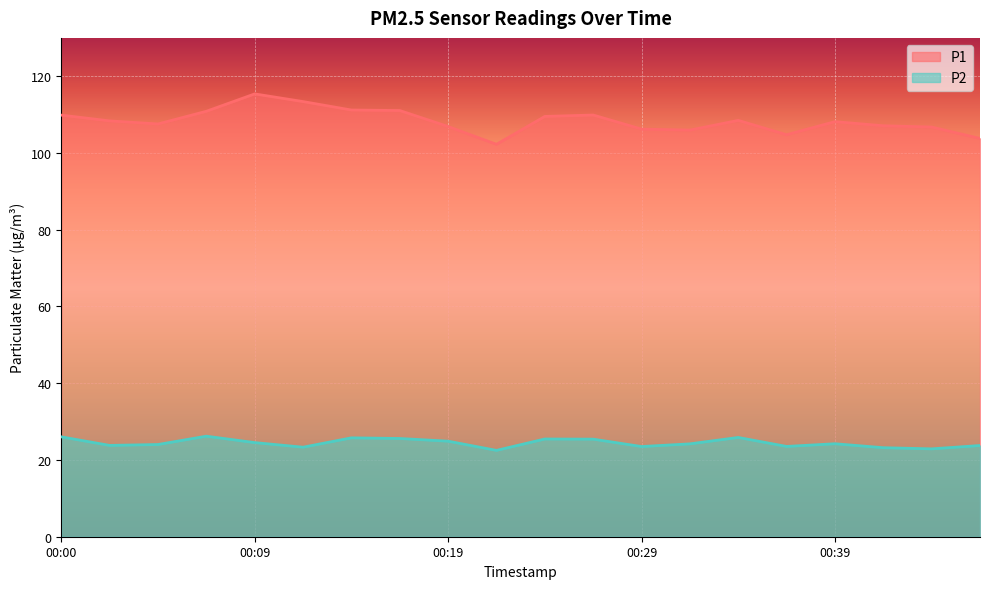

Which series has the largest total across all categories?

P1